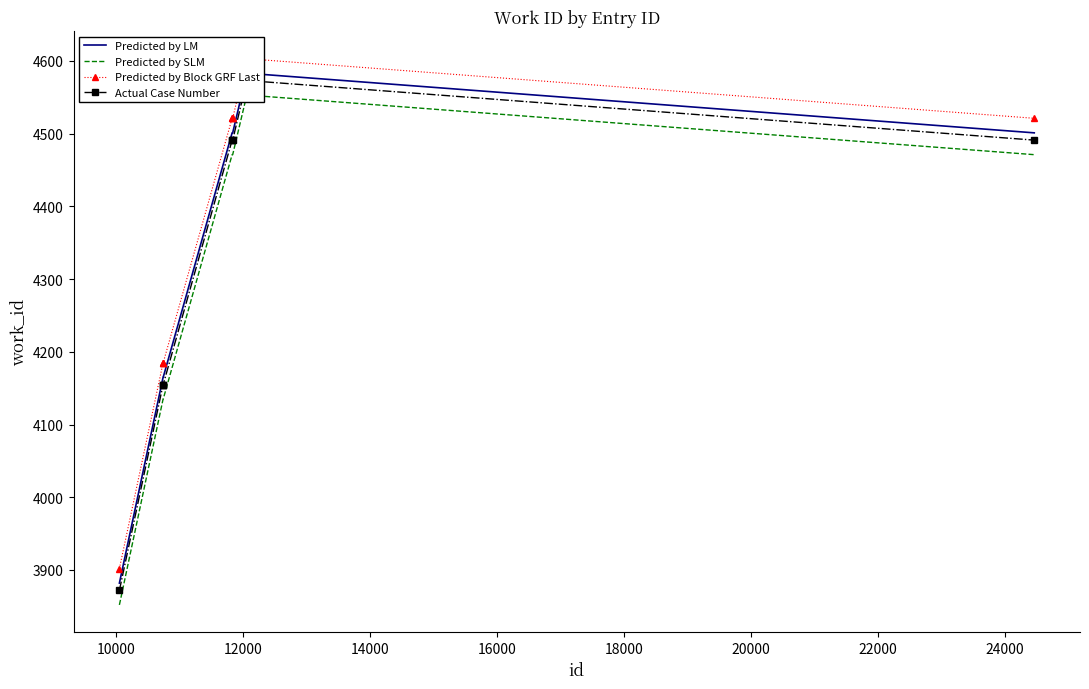

How many Predicted by Block GRF Last values are between 4185 and 4521?

7